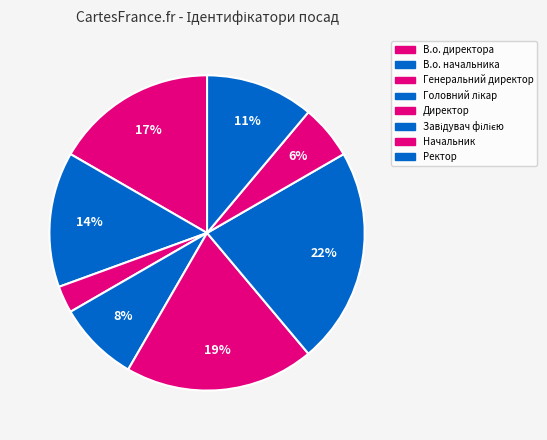

How many slices are in this pie chart?

8